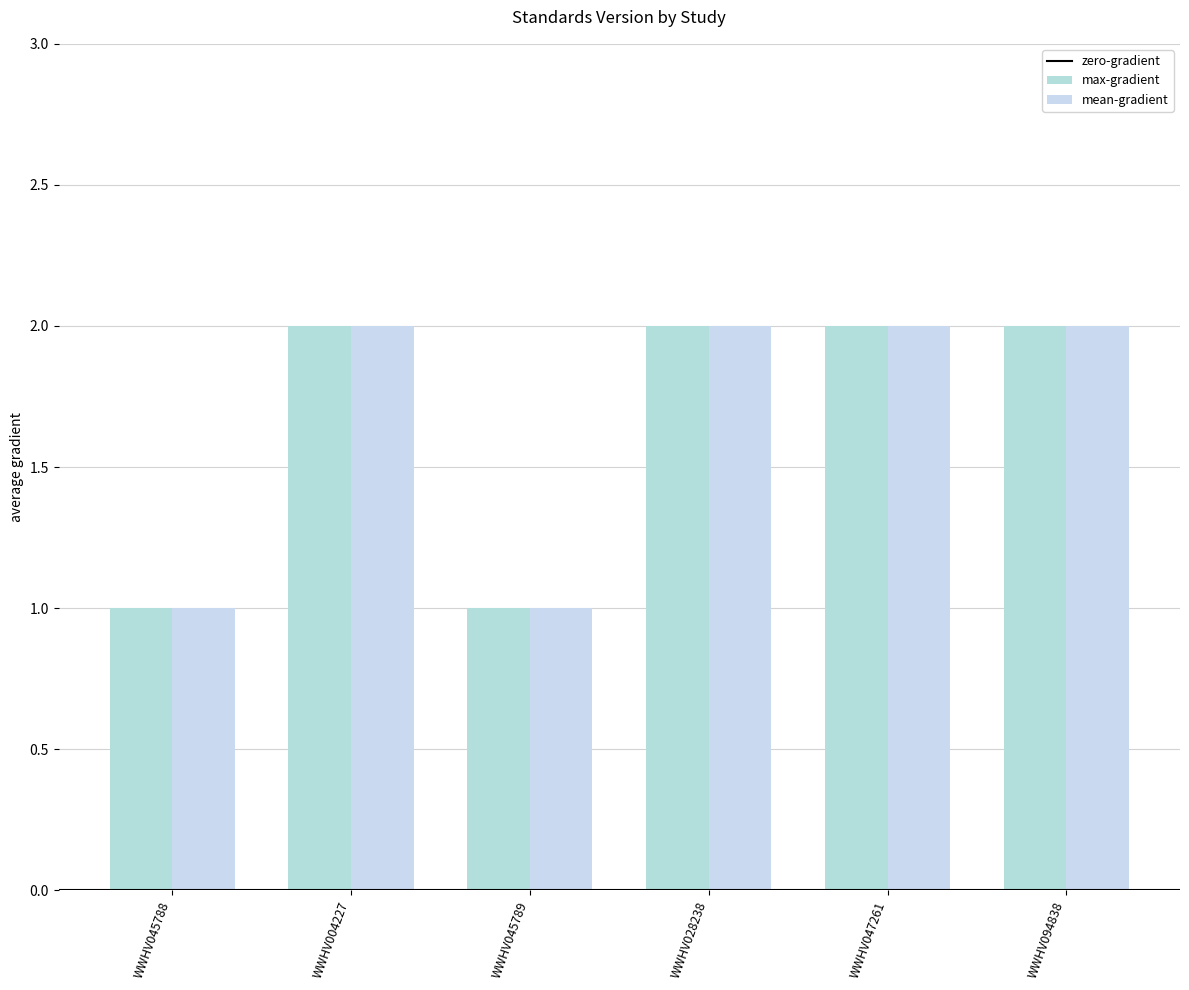

What is the average value of the max-gradient series?

2